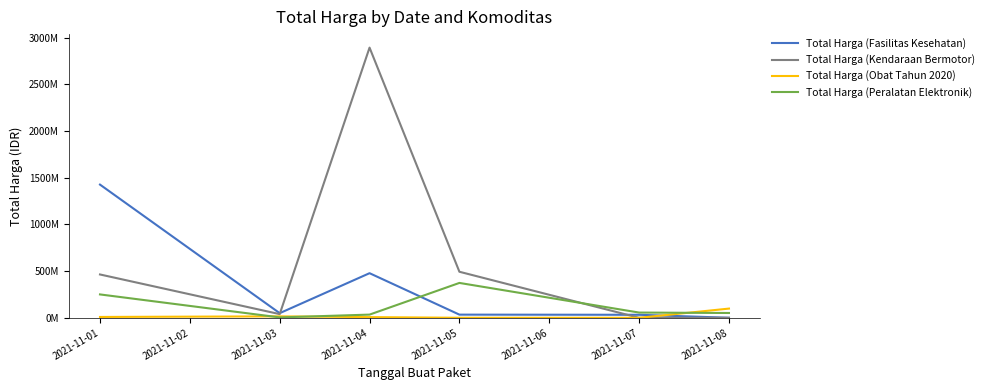

At which category does Total Harga (Peralatan Elektronik) reach its first local peak?

2021-11-05